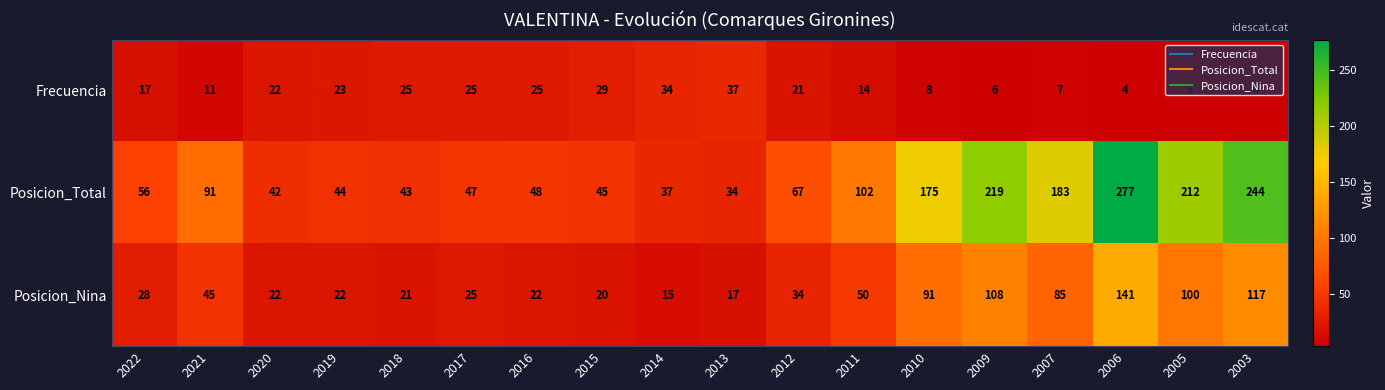

What is the difference between the maximum and second lowest values in the Frecuencia series?

33